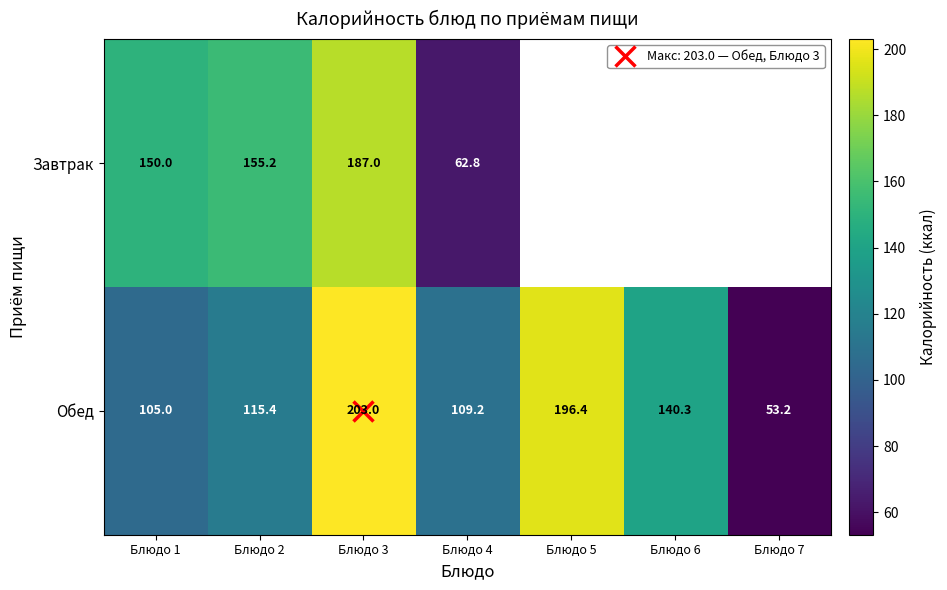

At Блюдо 2, list the series in order from largest to smallest.

Завтрак, Обед